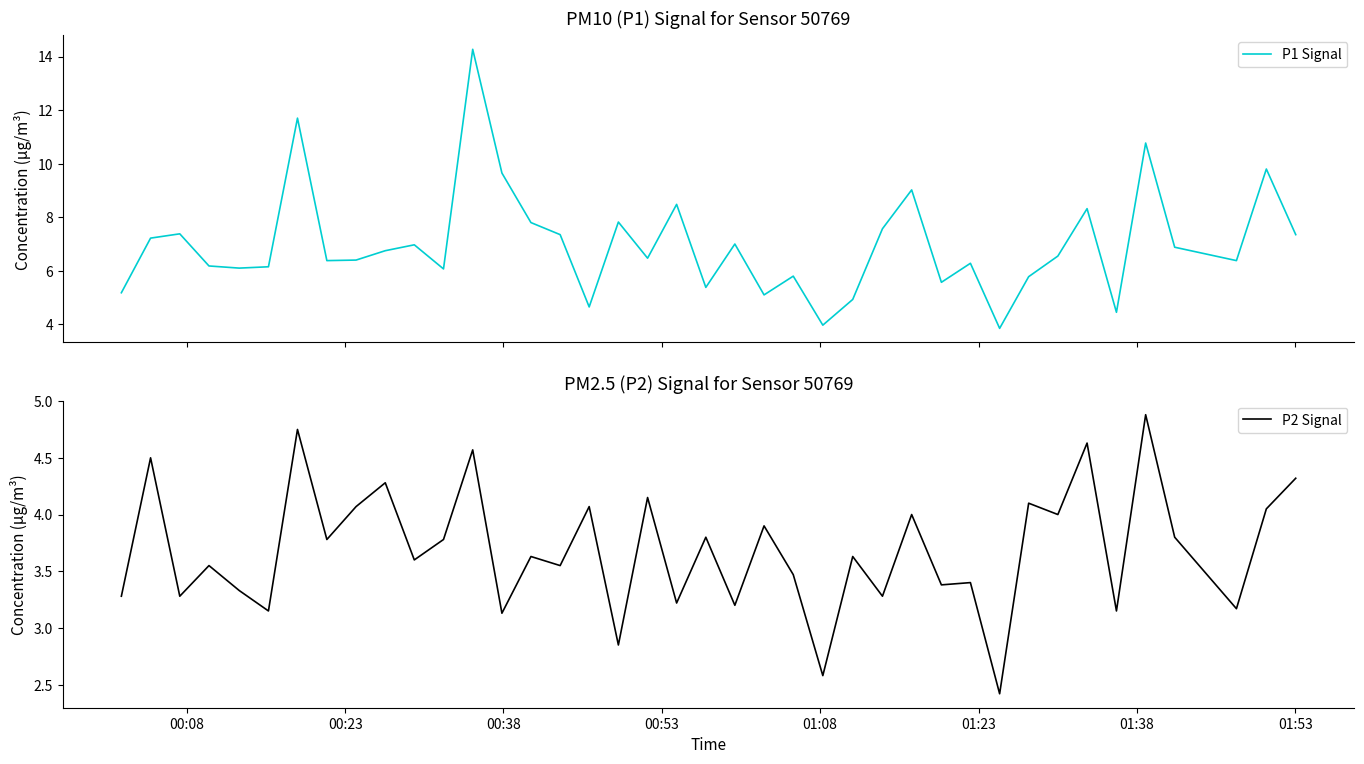

Which series changed the most between 00:08 and 00:38?

P1 Signal